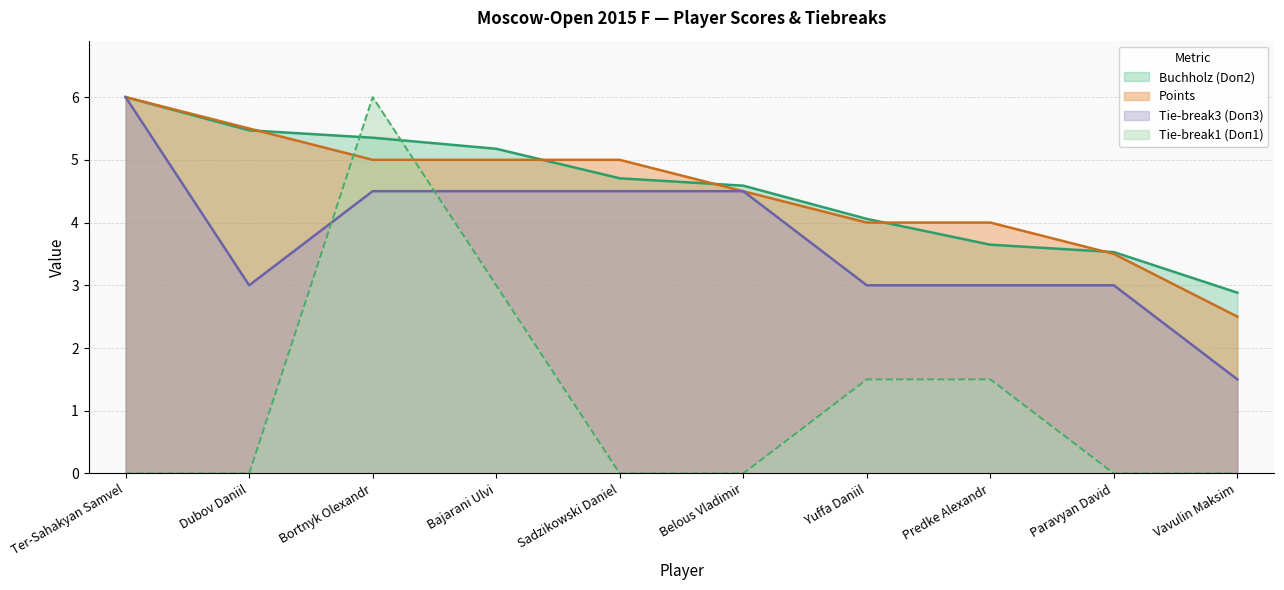

Which series has the largest total across all categories?

Buchholz (Doп2)